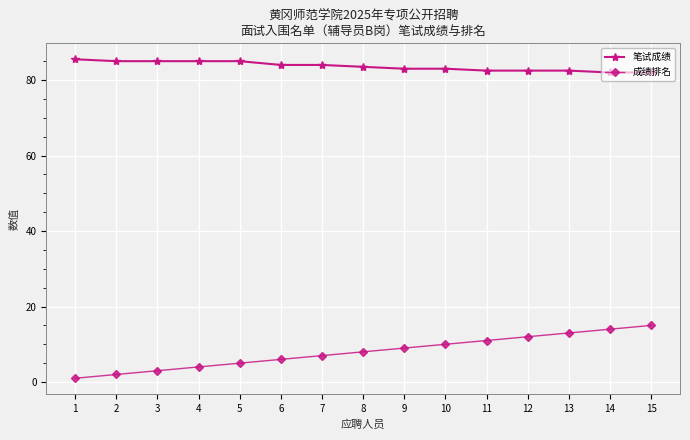

What is the difference between the maximum and minimum values in the 笔试成绩 series?

3.5